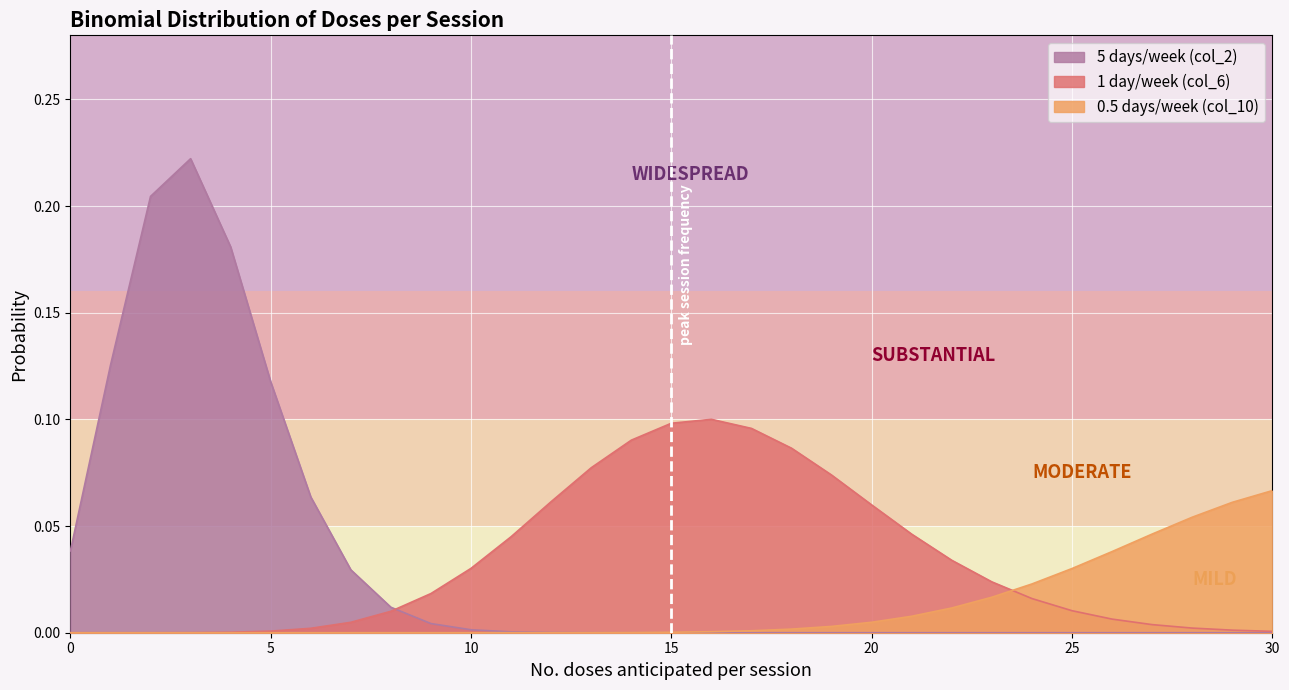

Reading right to left, list all the values displayed in this chart.

5 days/week (col_2): 0.0	0.0	0.0	0.0	0.0	0.0	0.0	0.0	0.0	0.0	0.0	0.0	0.0	0.0	0.0	0.0	0.0	0.0	0.0	0.0	0.0	0.0	0.0	0.0	0.1	0.1	0.2	0.2	0.2	0.1	0.0
1 day/week (col_6): 0.0	0.0	0.0	0.0	0.0	0.0	0.0	0.0	0.0	0.0	0.1	0.1	0.1	0.1	0.1	0.1	0.1	0.1	0.1	0.0	0.0	0.0	0.0	0.0	0.0	0.0	0.0	0.0	0.0	0.0	0.0
0.5 days/week (col_10): 0.1	0.1	0.1	0.0	0.0	0.0	0.0	0.0	0.0	0.0	0.0	0.0	0.0	0.0	0.0	0.0	0.0	0.0	0.0	0.0	0.0	0.0	0.0	0.0	0.0	0.0	0.0	0.0	0.0	0.0	0.0